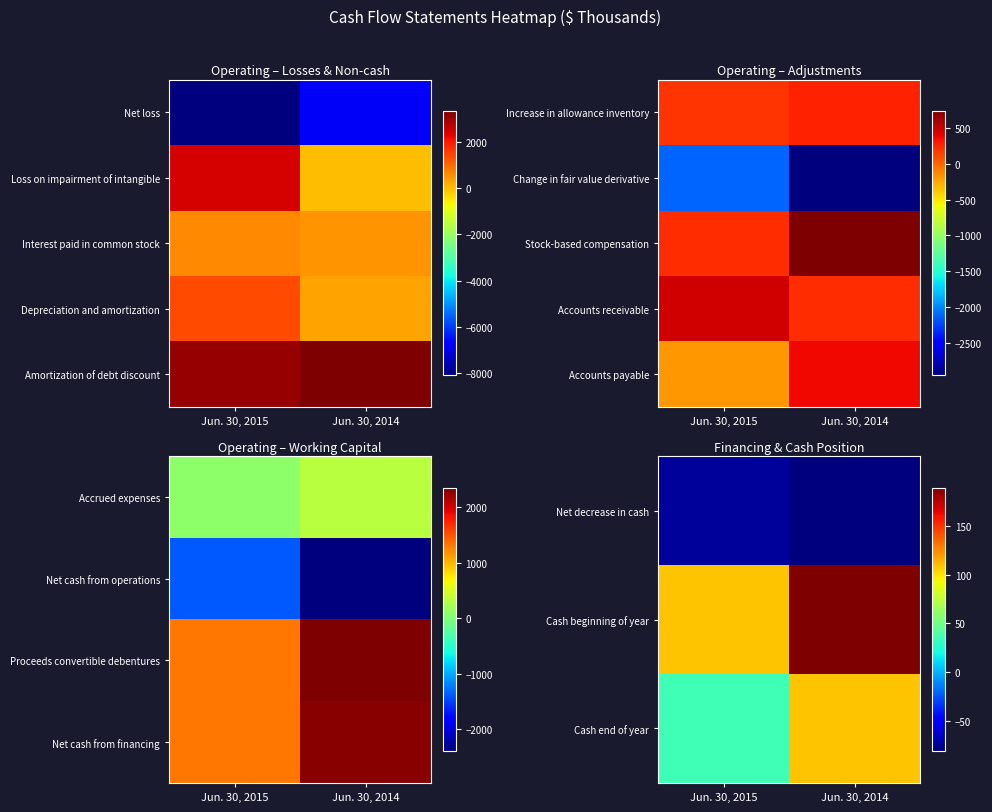

Which label corresponds to the largest value in the chart?

Jun. 30, 2014